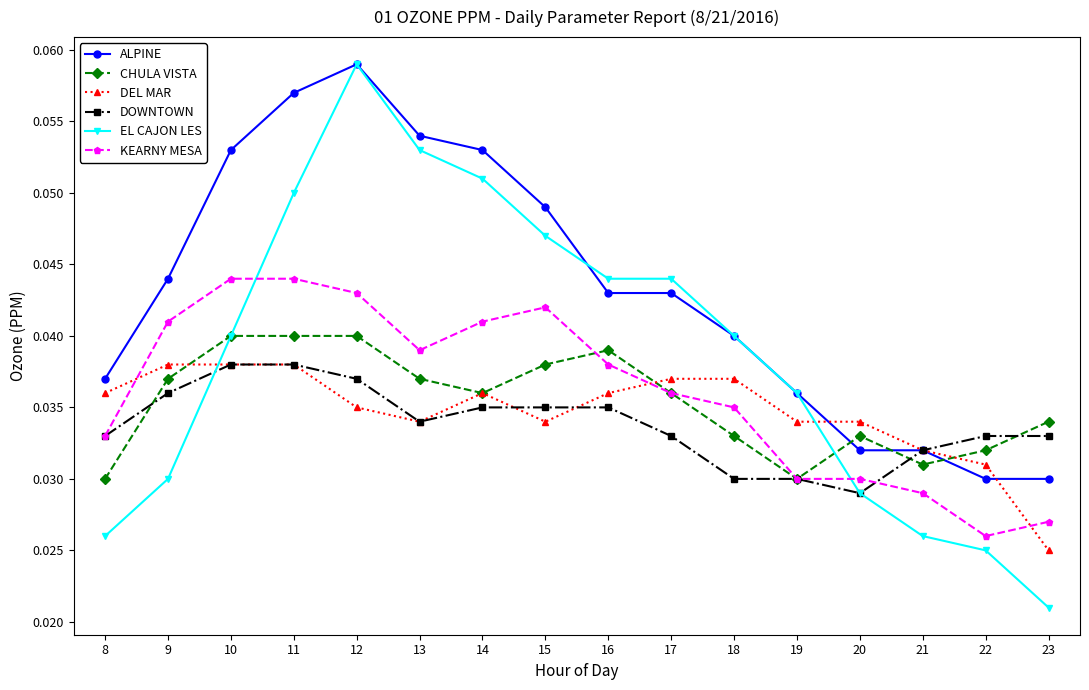

After their last crossing, which series has the higher values: KEARNY MESA or DEL MAR?

KEARNY MESA